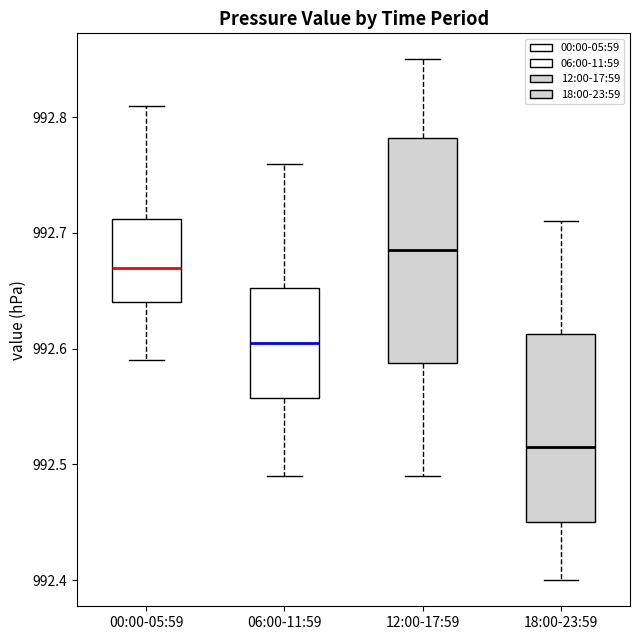

Which box is the tallest, from its lower edge to its upper edge?

12:00-17:59